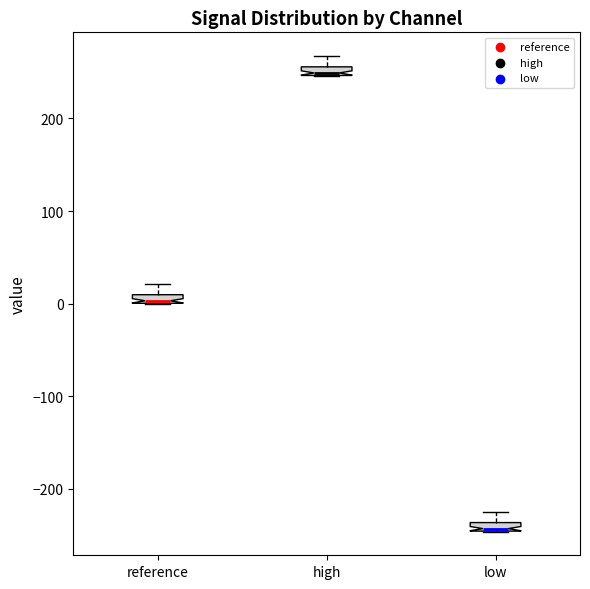

Where is the upper edge of the box for low on the y-axis? The values are not printed on the chart, so give them approximately, as read against the axis.

-240